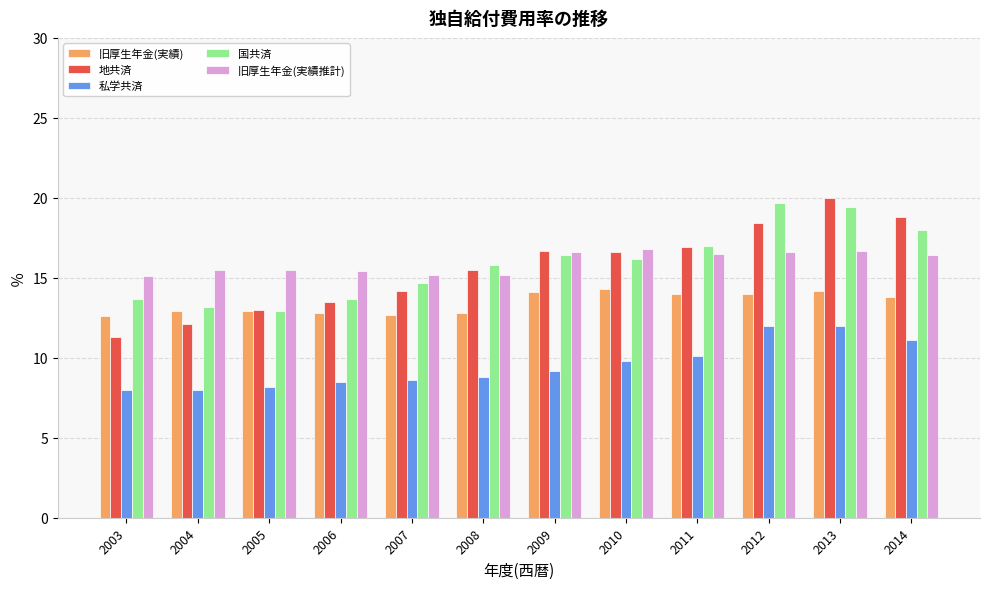

Does the chart contain any negative values?

No